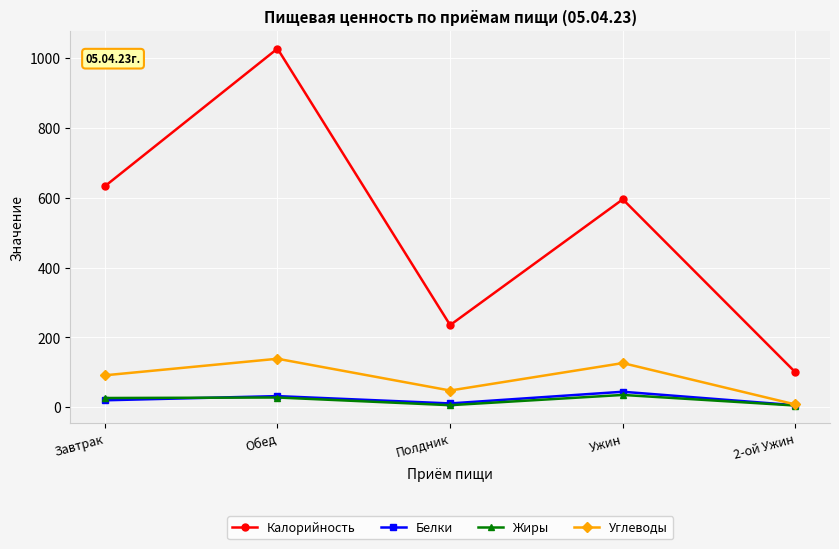

What is the lowest value of the Калорийность series?

100.0